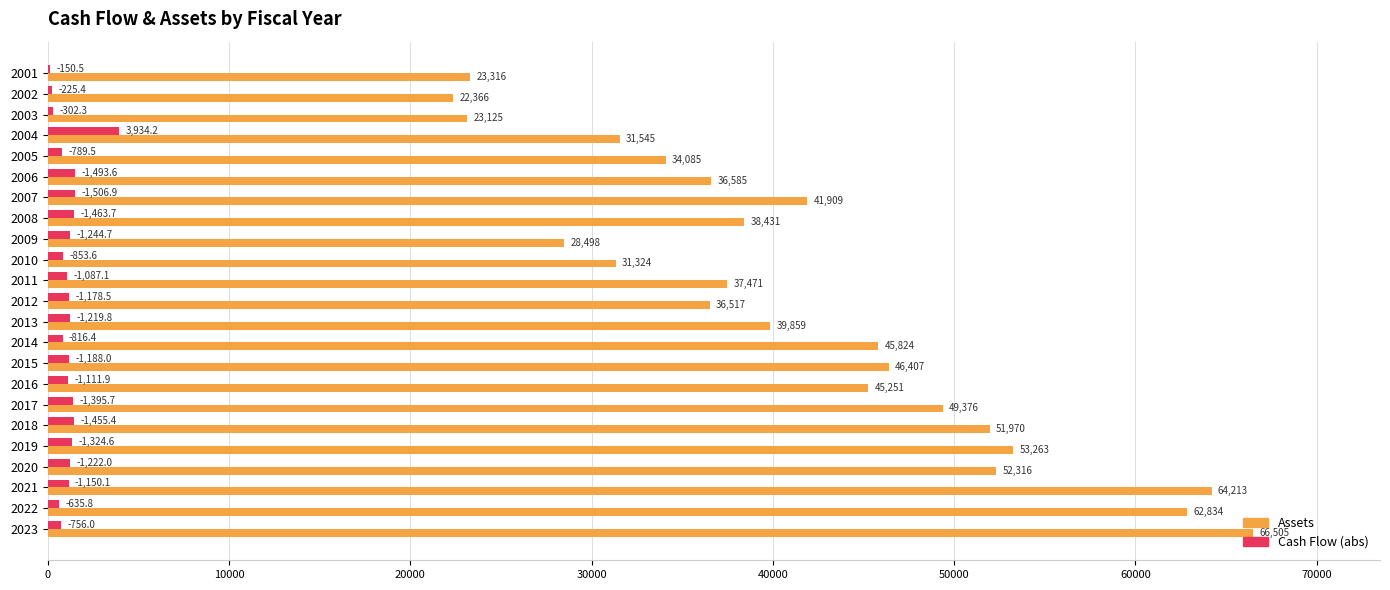

What is the maximum value shown in the chart?

66504.7